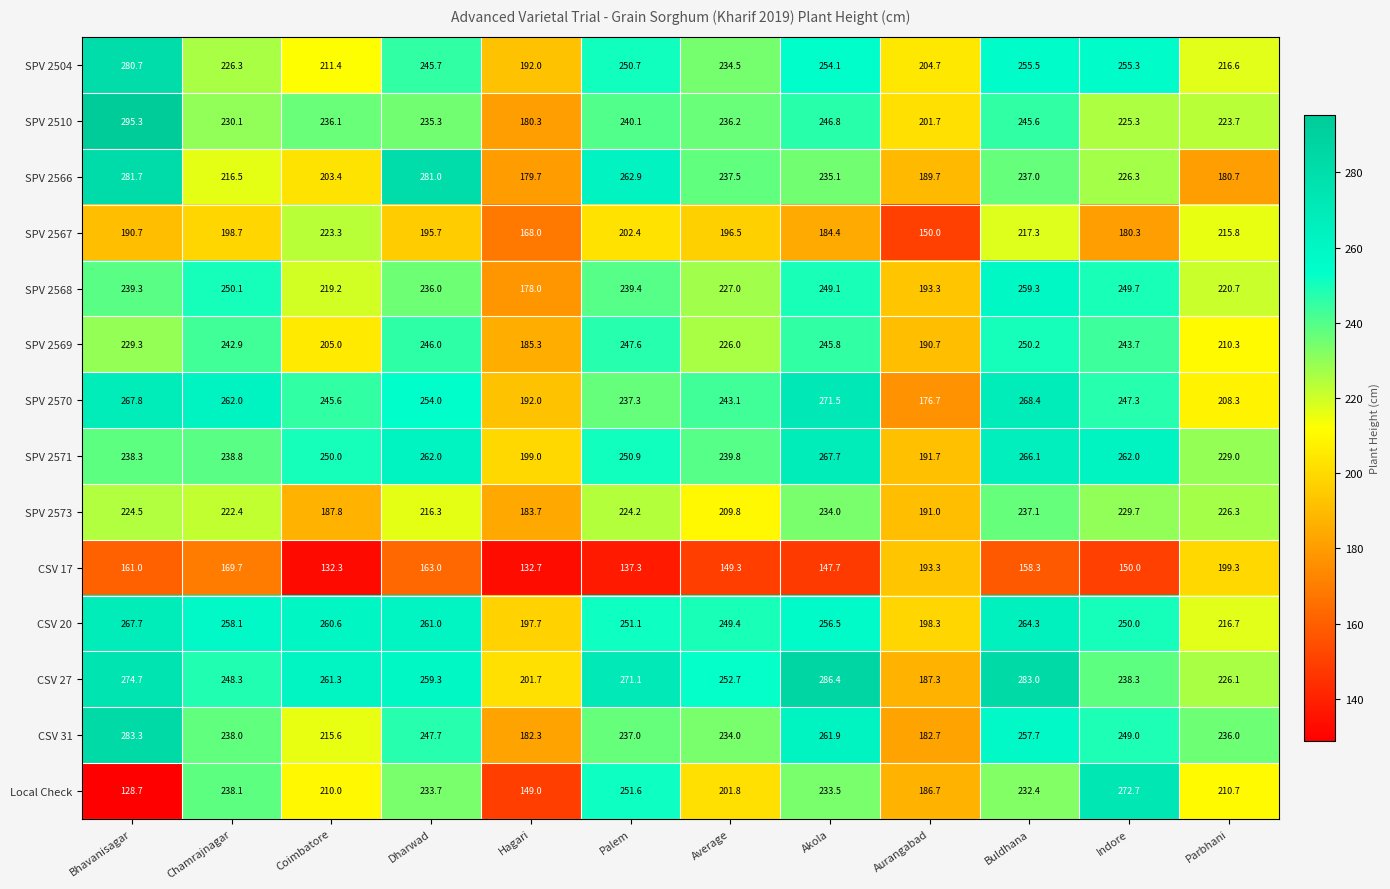

How many data points in SPV 2567 are less than 196?

6